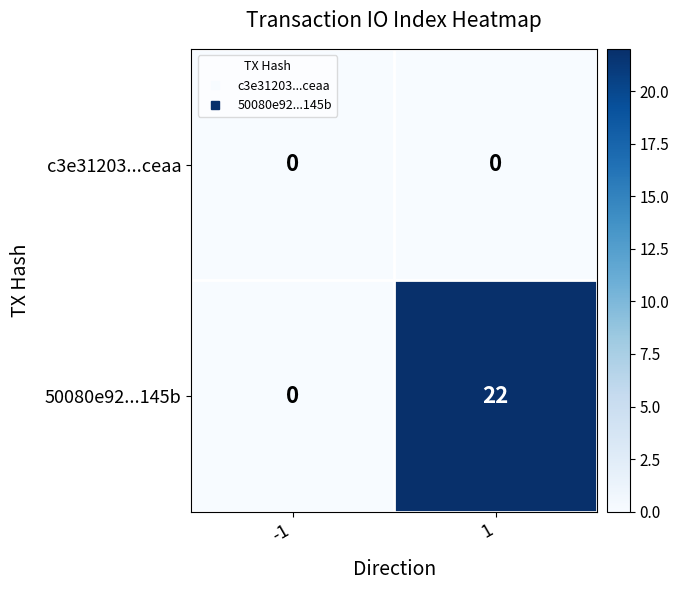

List the series in order of their overall mean, highest first.

50080e92...145b, c3e31203...ceaa